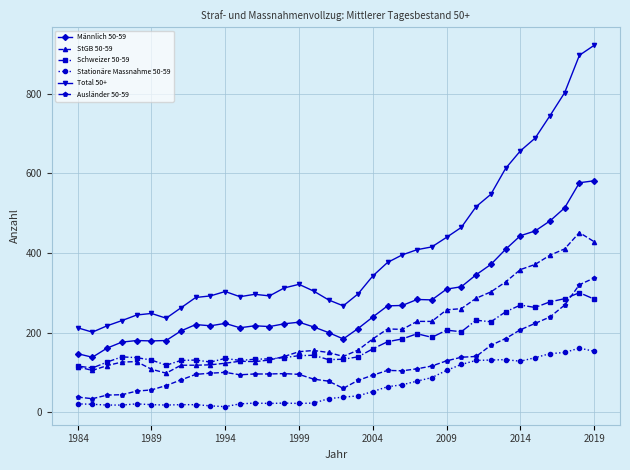

What is the minimum value for Stationäre Massnahme 50-59?

14